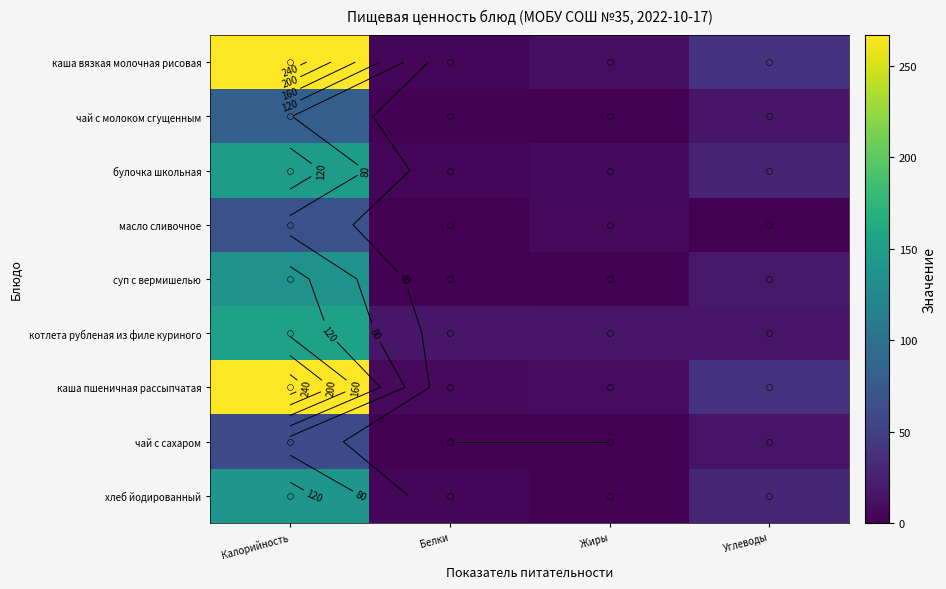

What is the maximum value for котлета рубленая из филе куриного?

153